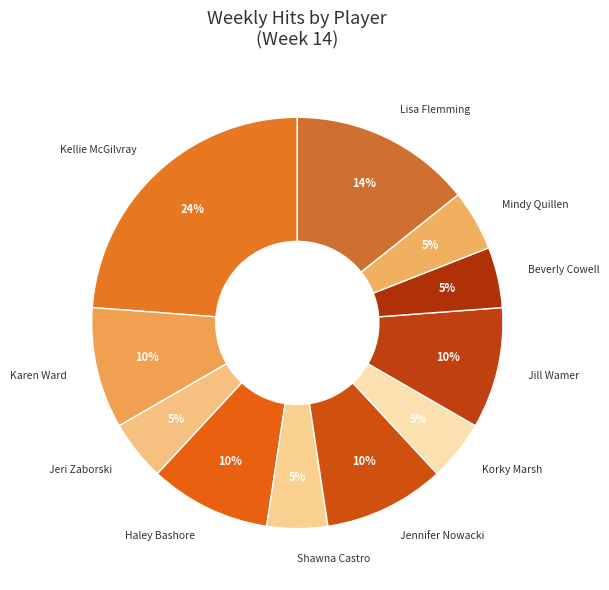

How many slices are in this pie chart?

11